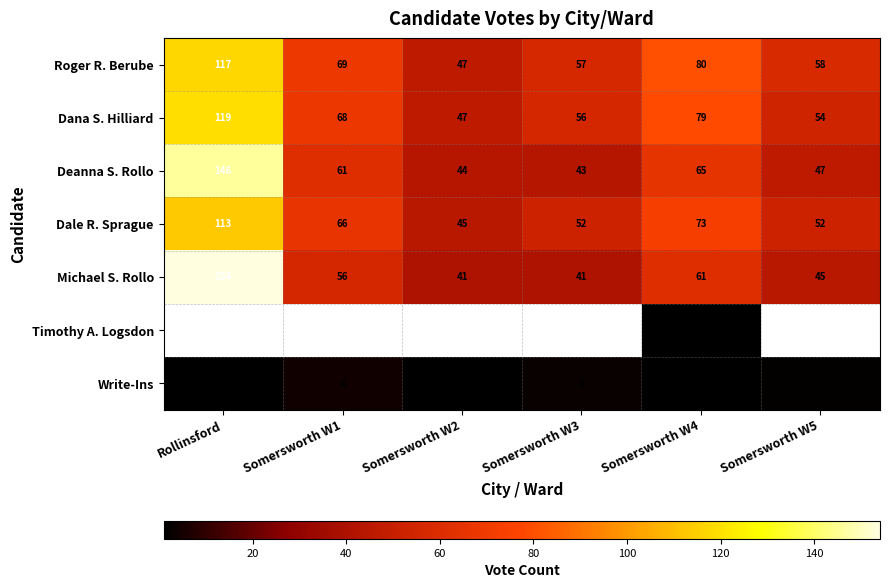

The Roger R. Berube series shows 104 at Somersworth W5. True or false?

False